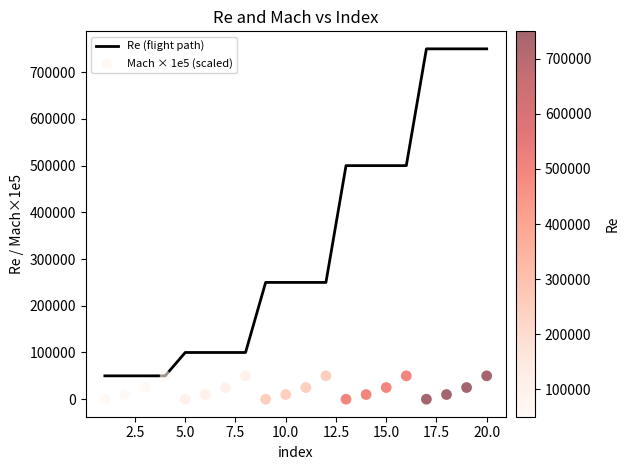

What is the lowest value of the Re (flight path) series?

50000